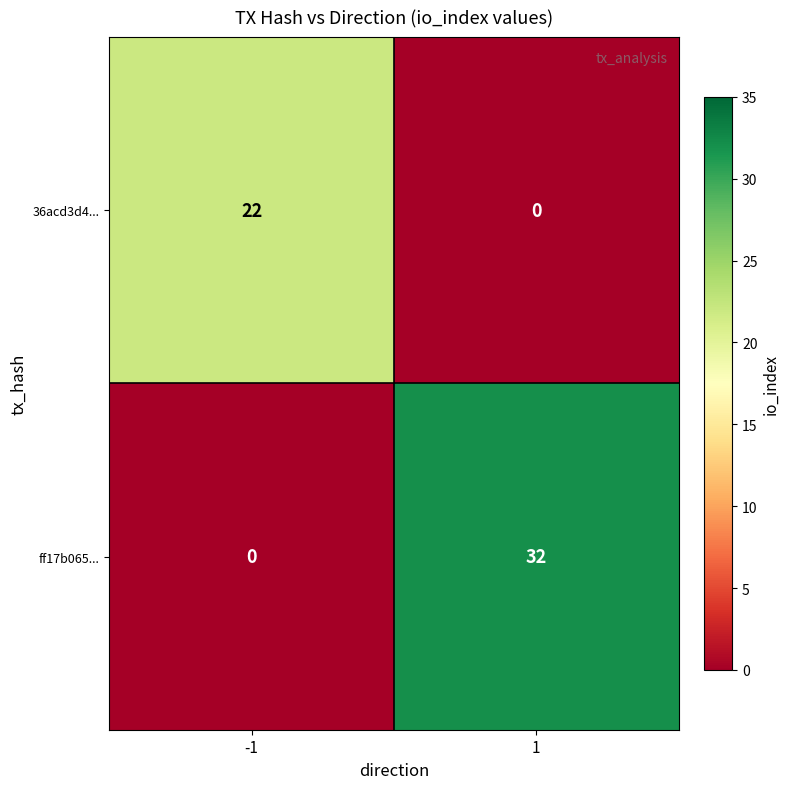

How many categories are shown in the chart?

2